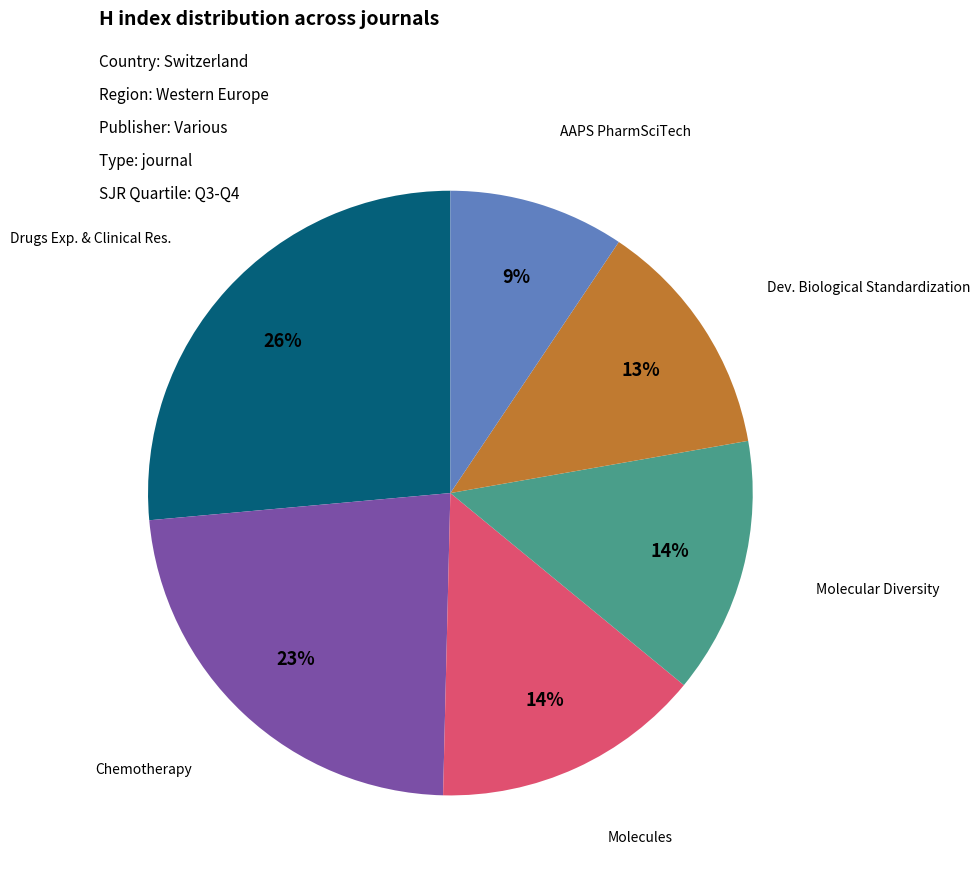

To the nearest percent, what is the difference between the largest and smallest slice percentages?

17%